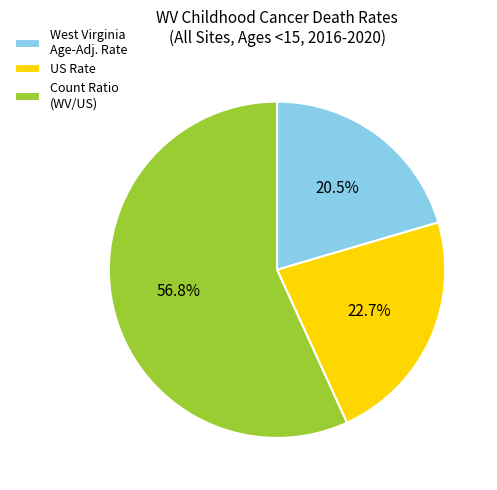

Which category has the biggest portion of the pie?

Count Ratio (WV/US)